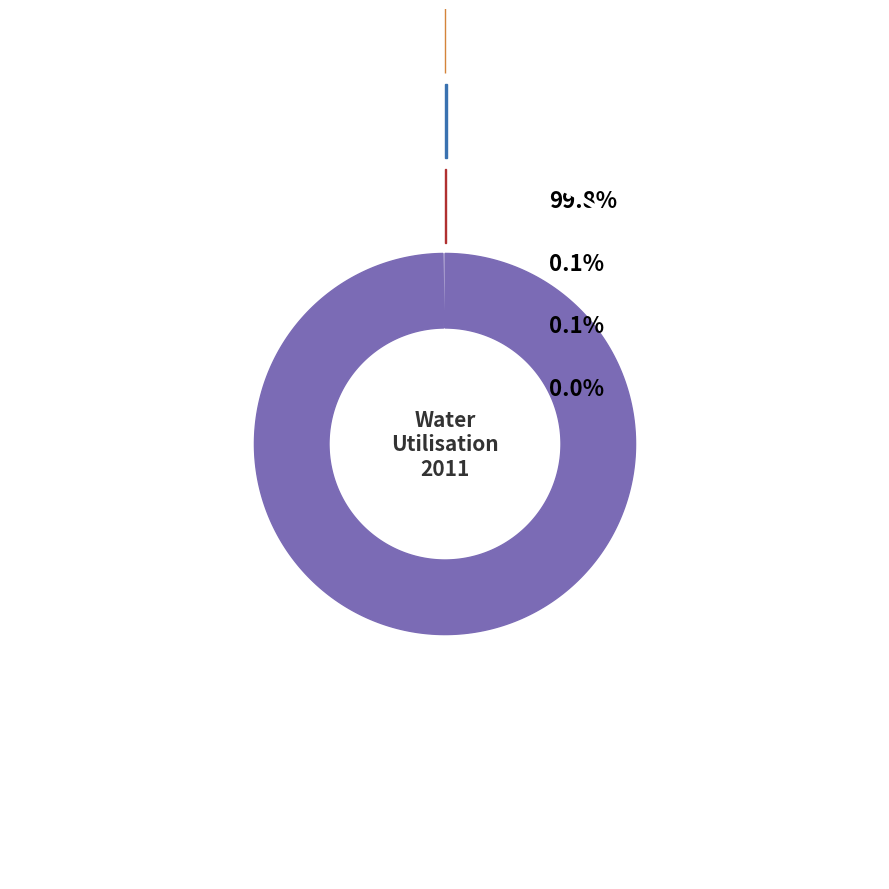

True or false: Electricity, Gas and Water Supply accounts for 100% of the total.

True